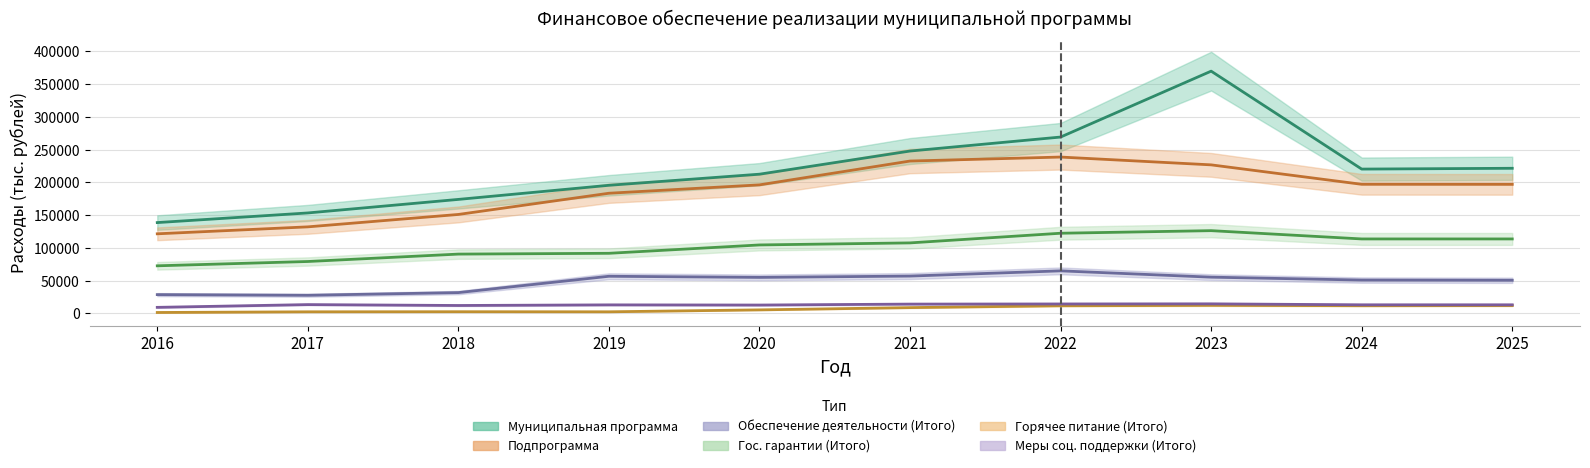

Between 2016 and 2024, which series saw the biggest shift?

Муниципальная программа